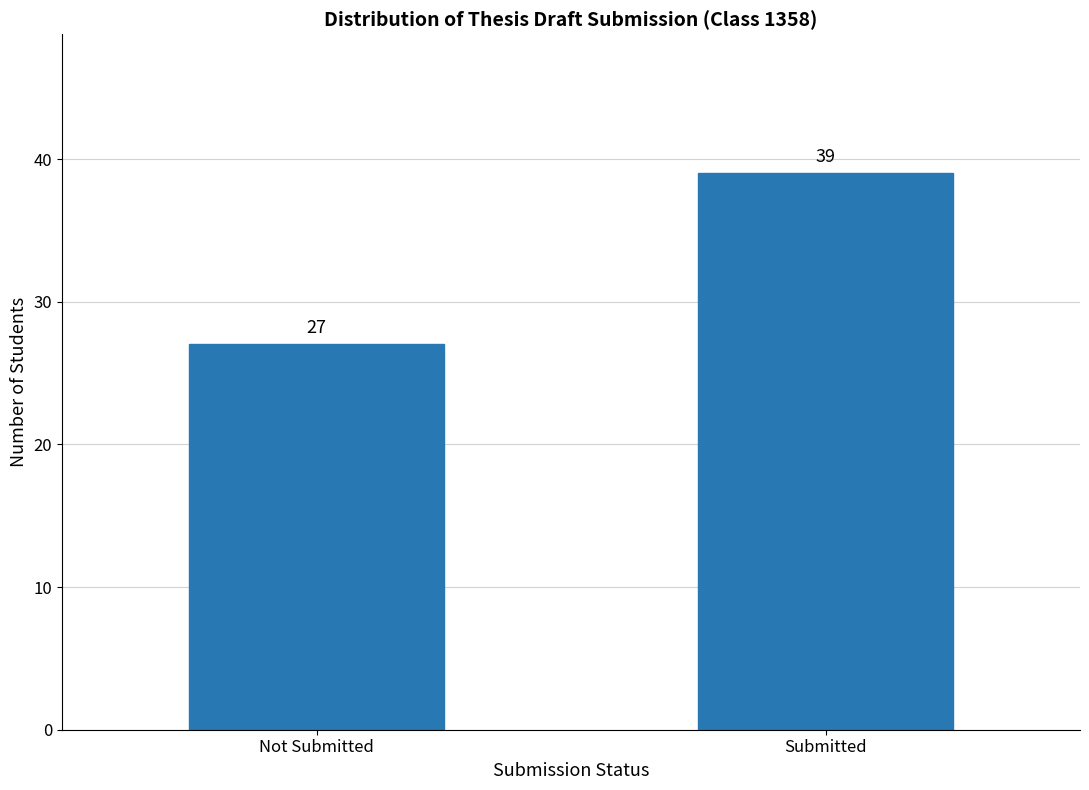

Reading left to right, list all the values displayed in this chart.

27	39